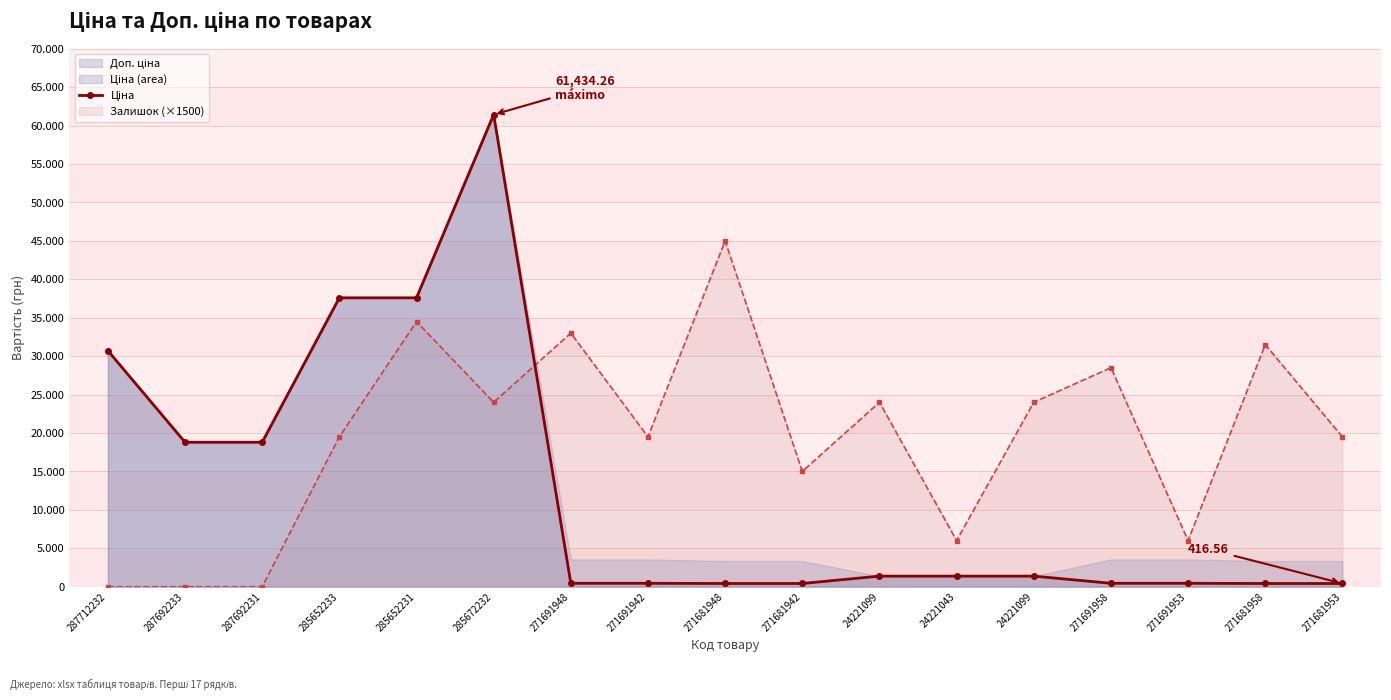

Reading left to right, extract all data points from this chart.

Ціна: 287712232=30717.1	287692233=18796.8	287692231=18796.8	285652233=37593.6	285652231=37593.6	285672232=61434.3	271691948=443.1	271691942=443.1	271681948=416.6	271681942=416.6	24221099=1375.4	24221043=1375.4	24221099=1375.4	271691958=443.1	271691953=443.1	271681958=416.6	271681953=416.6
Залишок (×1500): 287712232=0.0	287692233=0.0	287692231=0.0	285652233=19500.0	285652231=34500.0	285672232=24000.0	271691948=33000.0	271691942=19500.0	271681948=45000.0	271681942=15000.0	24221099=24000.0	24221043=6000.0	24221099=24000.0	271691958=28500.0	271691953=6000.0	271681958=31500.0	271681953=19500.0